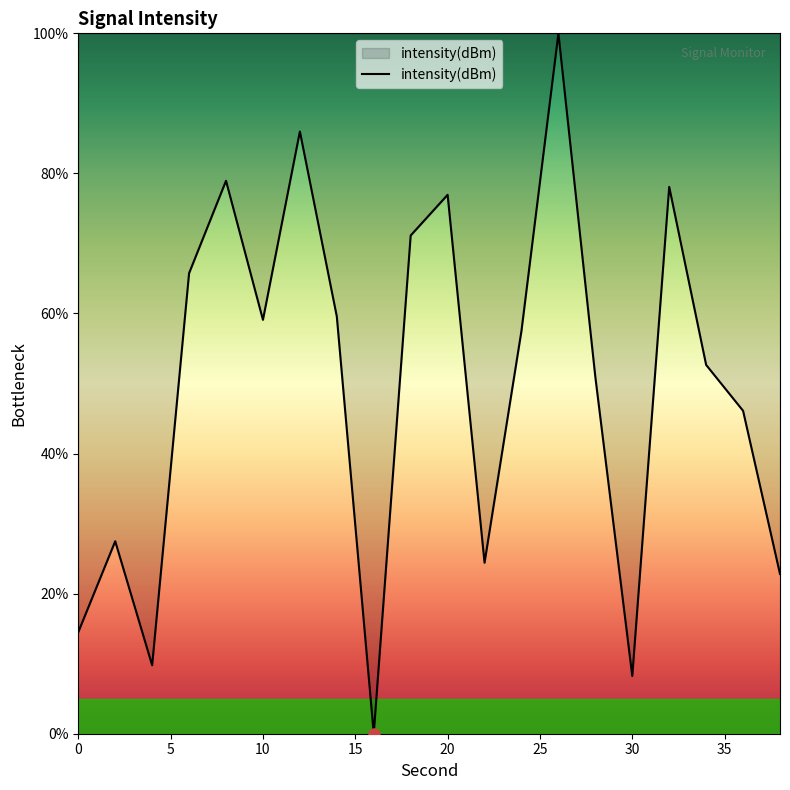

How many positive values are there?

19